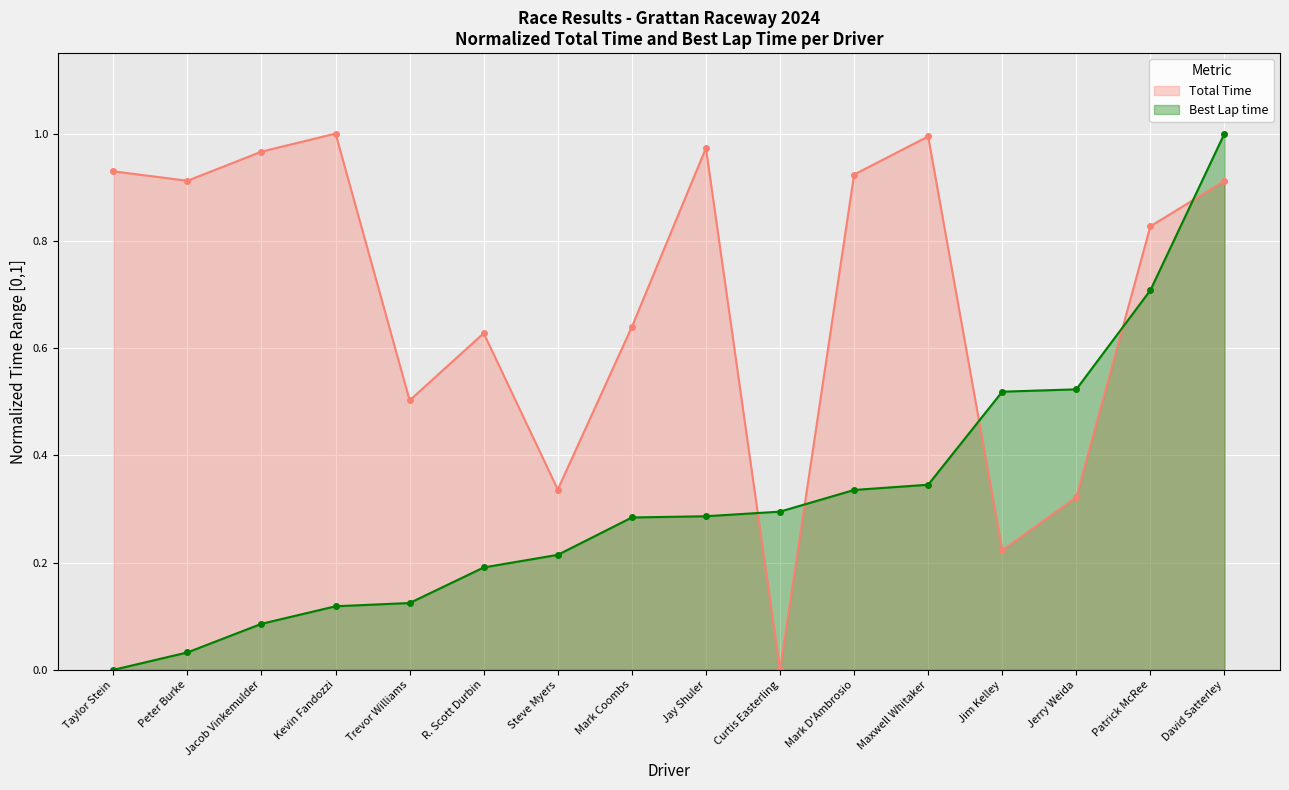

What is the label of the 13th point from the right?

Kevin Fandozzi